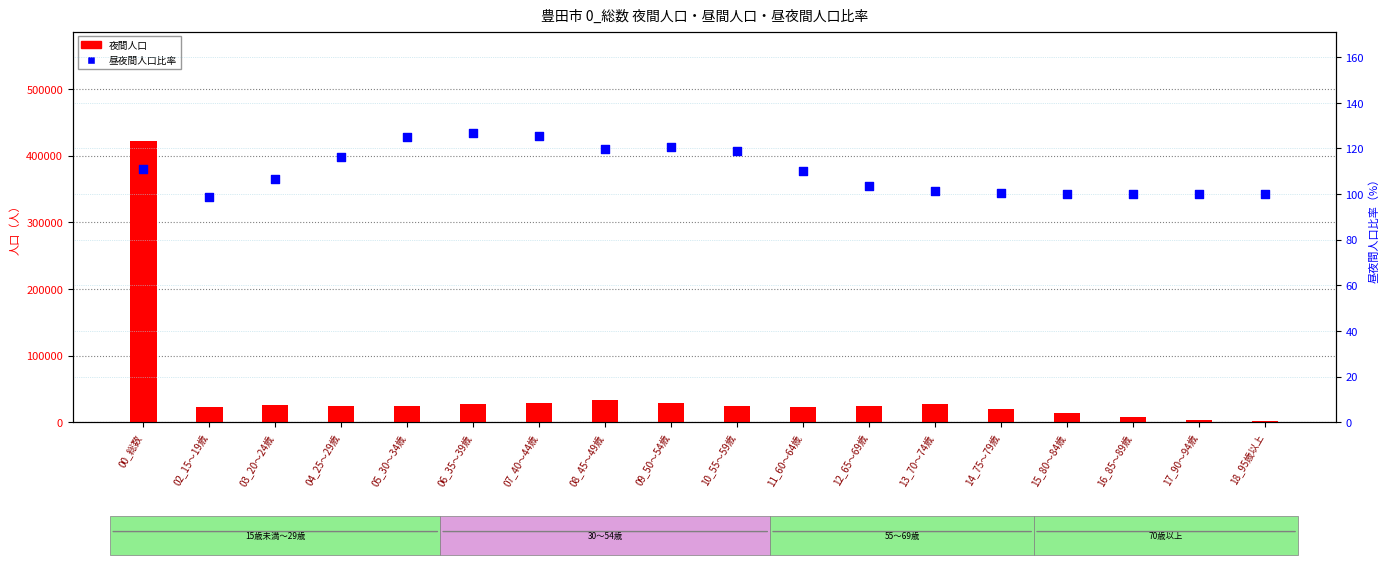

At which category is the sum across all series the highest?

00_総数